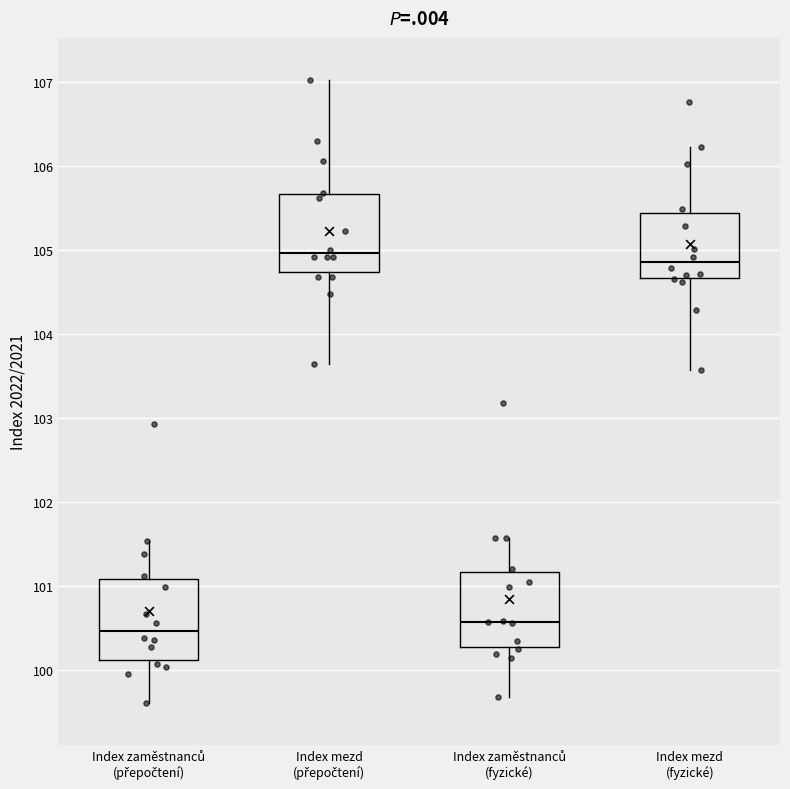

Which box's median line is the lowest?

Index zaměstnanců (přepočtení)